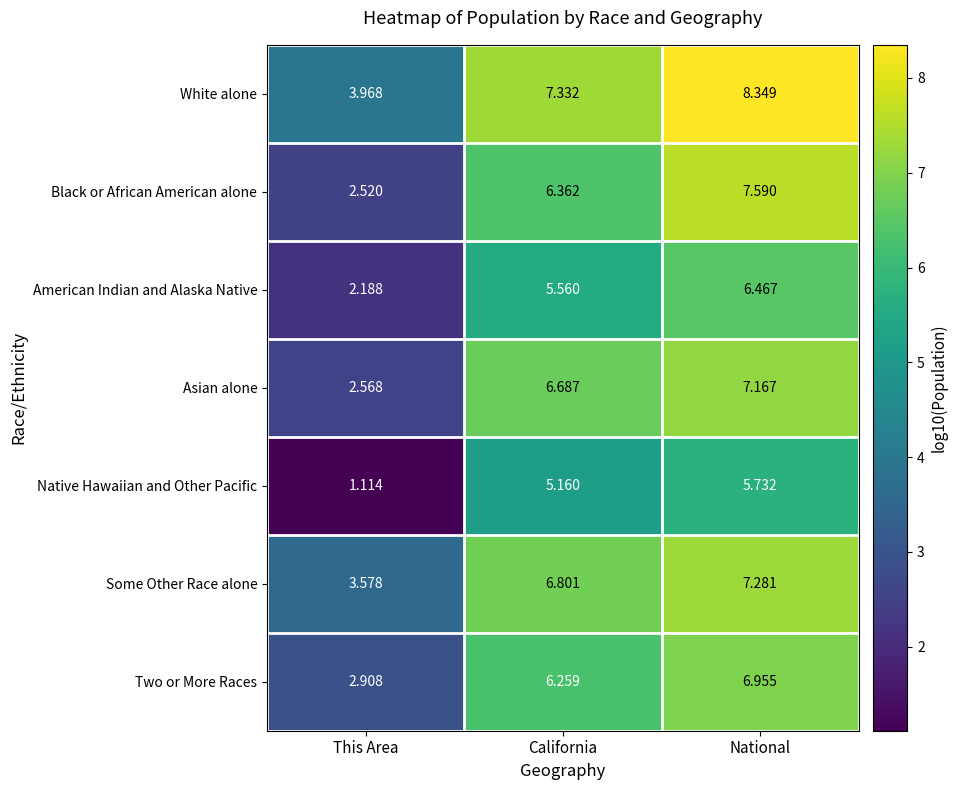

At which category is the sum across all series the highest?

National